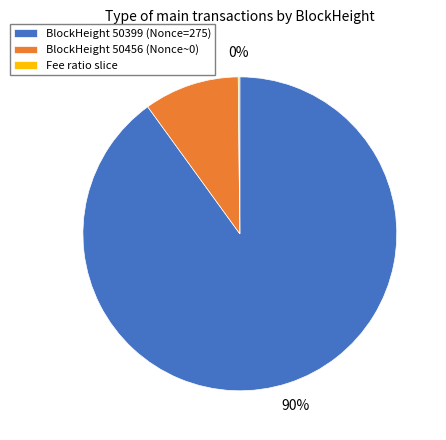

Is it true that BlockHeight 50399 (Nonce=275) is 90% of the pie?

True